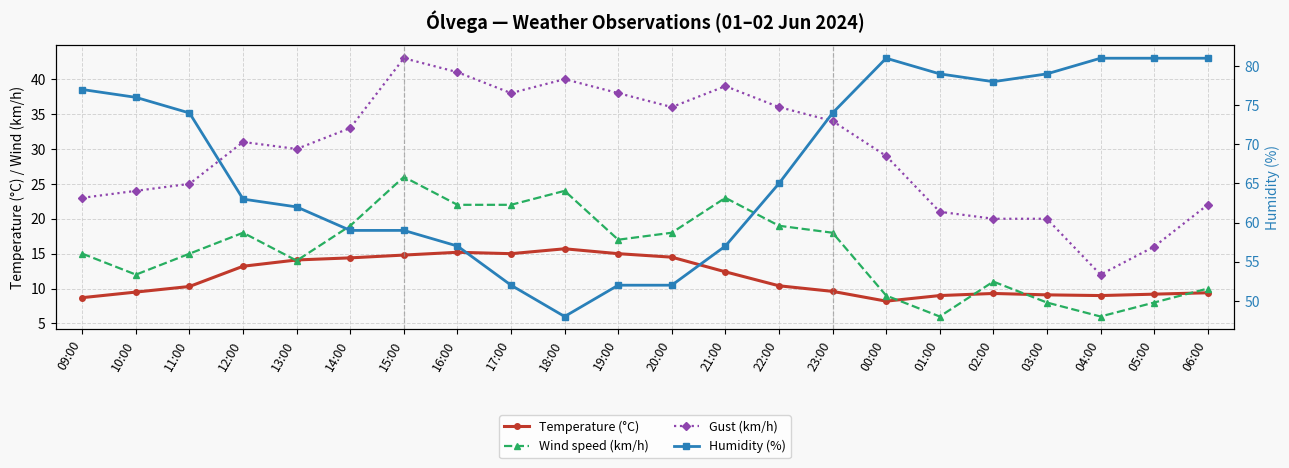

How many values in the Humidity (%) series are below 74?

11